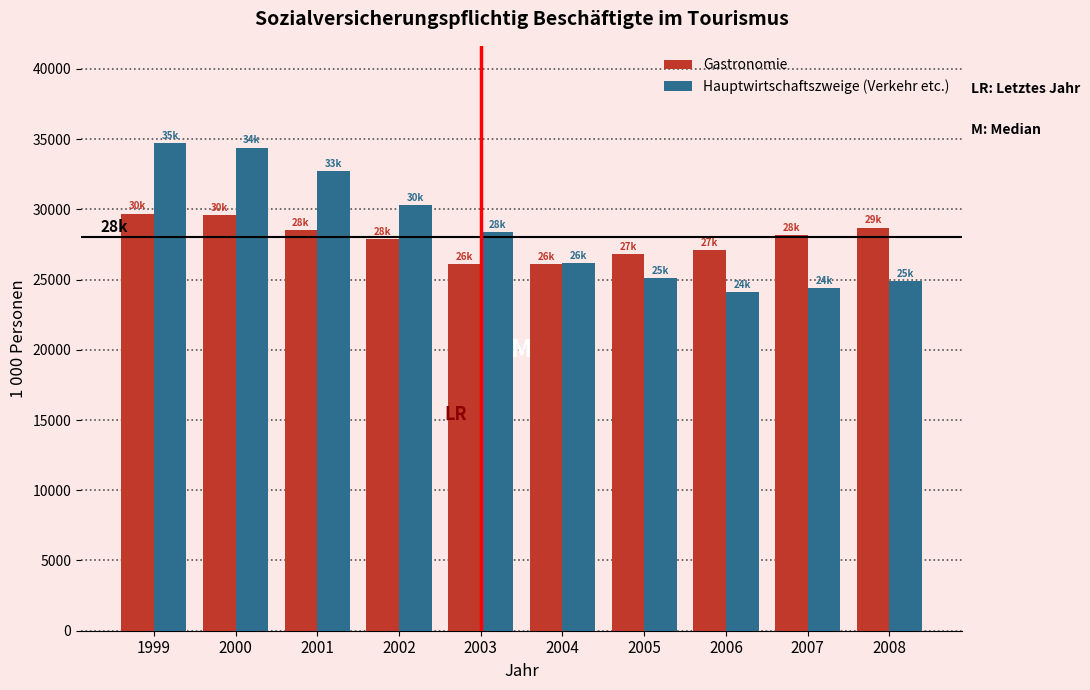

The Hauptwirtschaftszweige (Verkehr etc.) series shows 46941 at 2000. True or false?

False